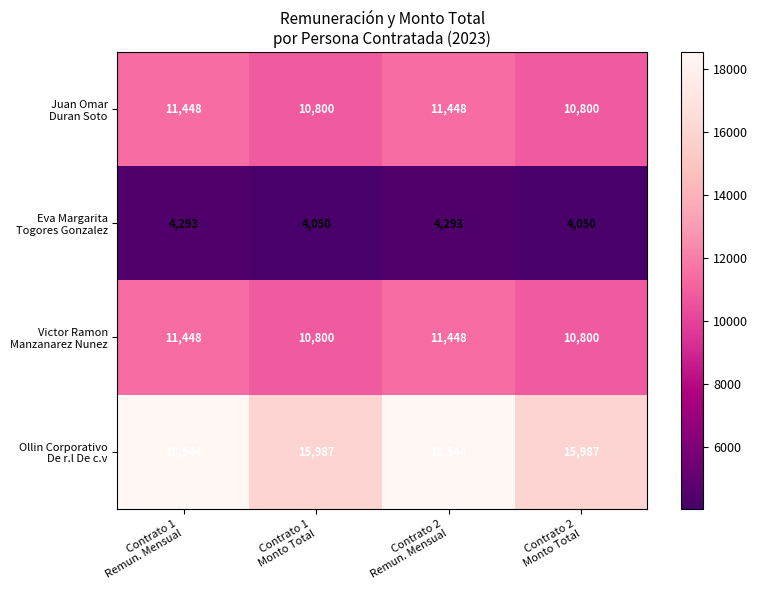

Which series has the widest spread of values?

Ollin Corporativo De r.l De c.v